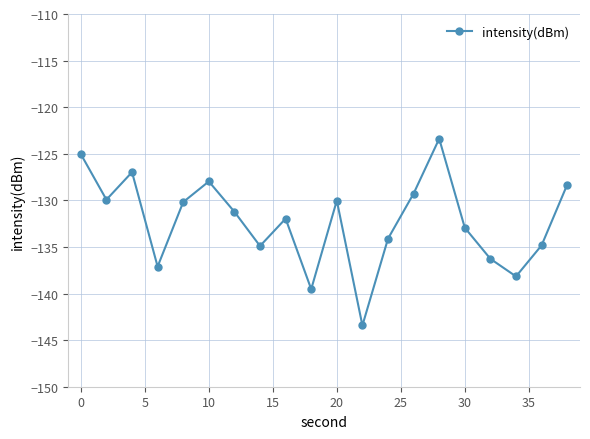

What is the difference between the maximum and minimum values?

20.0